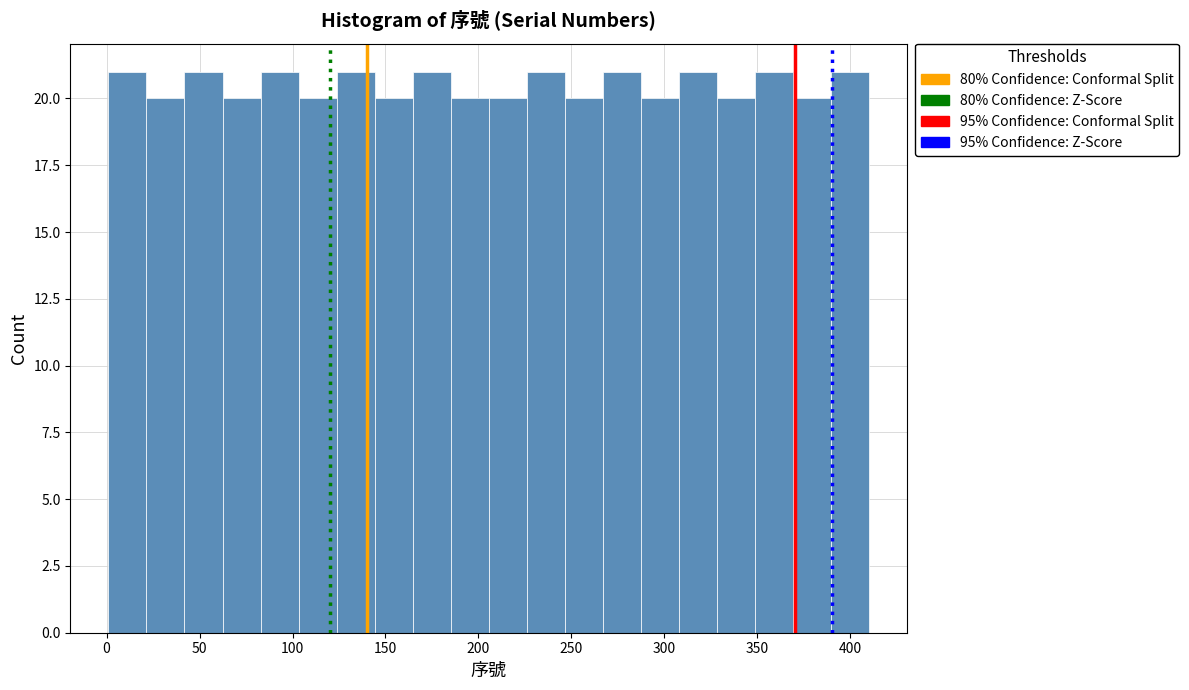

Reading left to right, transcribe this chart: for each bar, give the range it covers on the x-axis and its height. Neither the bar edges nor the heights are printed on the chart, so give them approximately, as read against the axes.

0 to 20: 21
20 to 40: 20
40 to 60: 21
60 to 85: 20
85 to 105: 21
105 to 125: 20
125 to 145: 21
145 to 165: 20
165 to 185: 21
185 to 205: 20
205 to 225: 20
225 to 245: 21
245 to 265: 20
265 to 285: 21
285 to 310: 20
310 to 330: 21
330 to 350: 20
350 to 370: 21
370 to 390: 20
390 to 410: 21